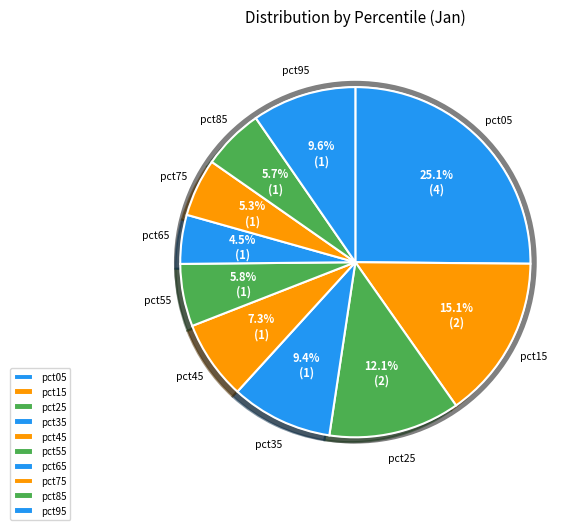

Does any single category account for the majority?

No